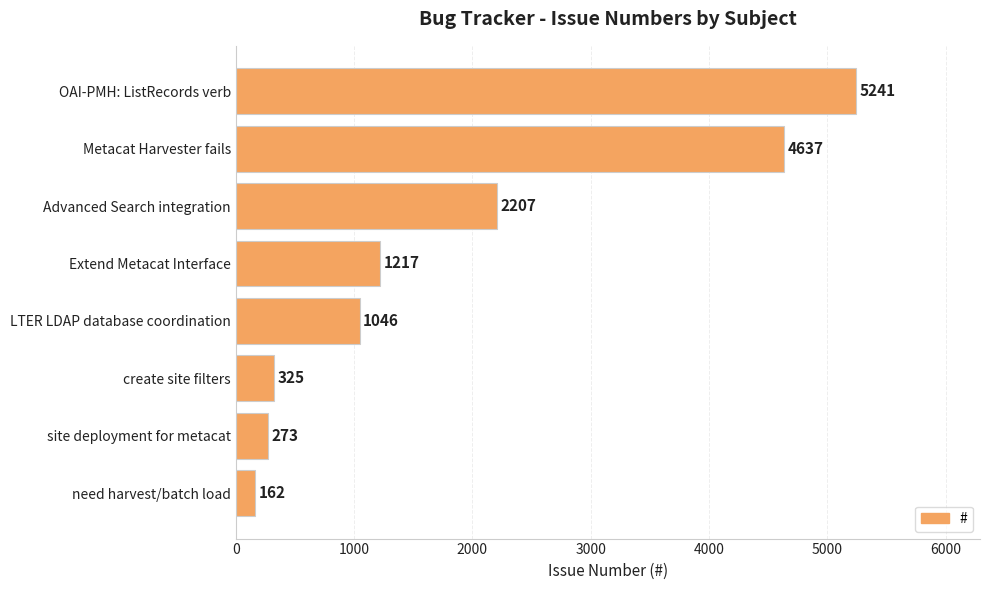

What is the sum of the values at create site filters and Advanced Search integration?

2532